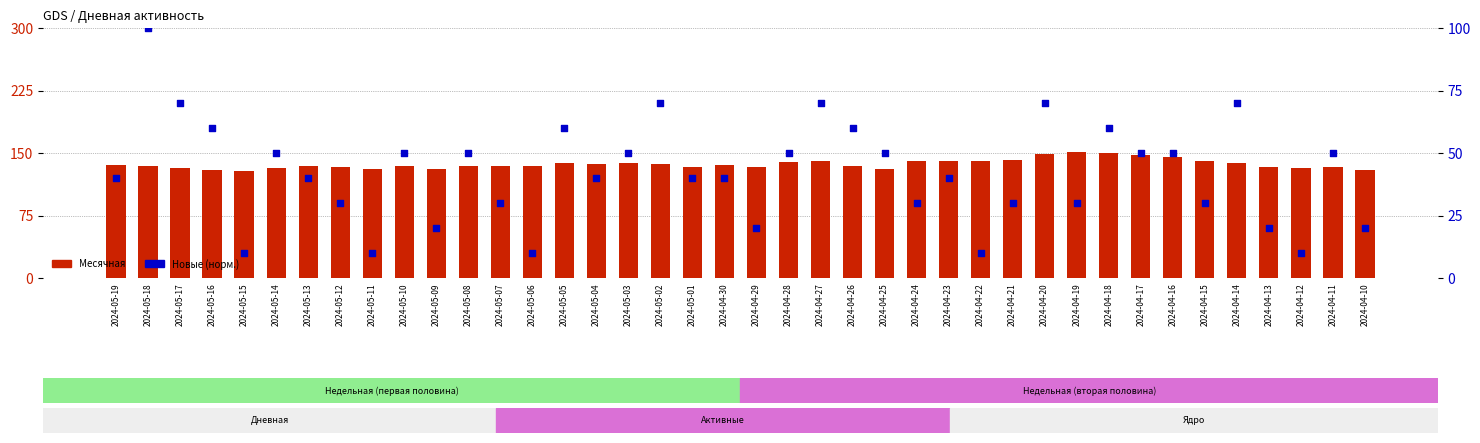

Which series reaches the minimum Y coordinate?

Новые (норм.)